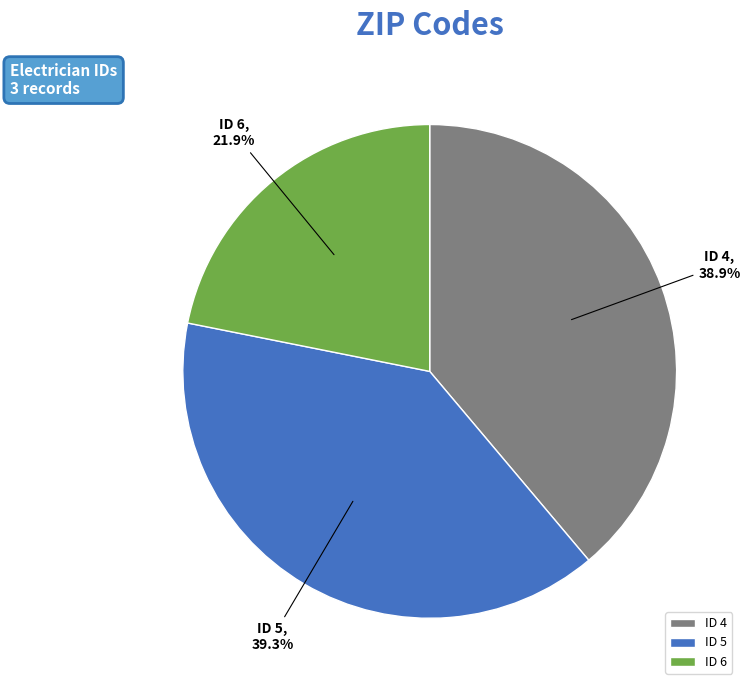

What is the smallest slice in the pie chart?

ID 6